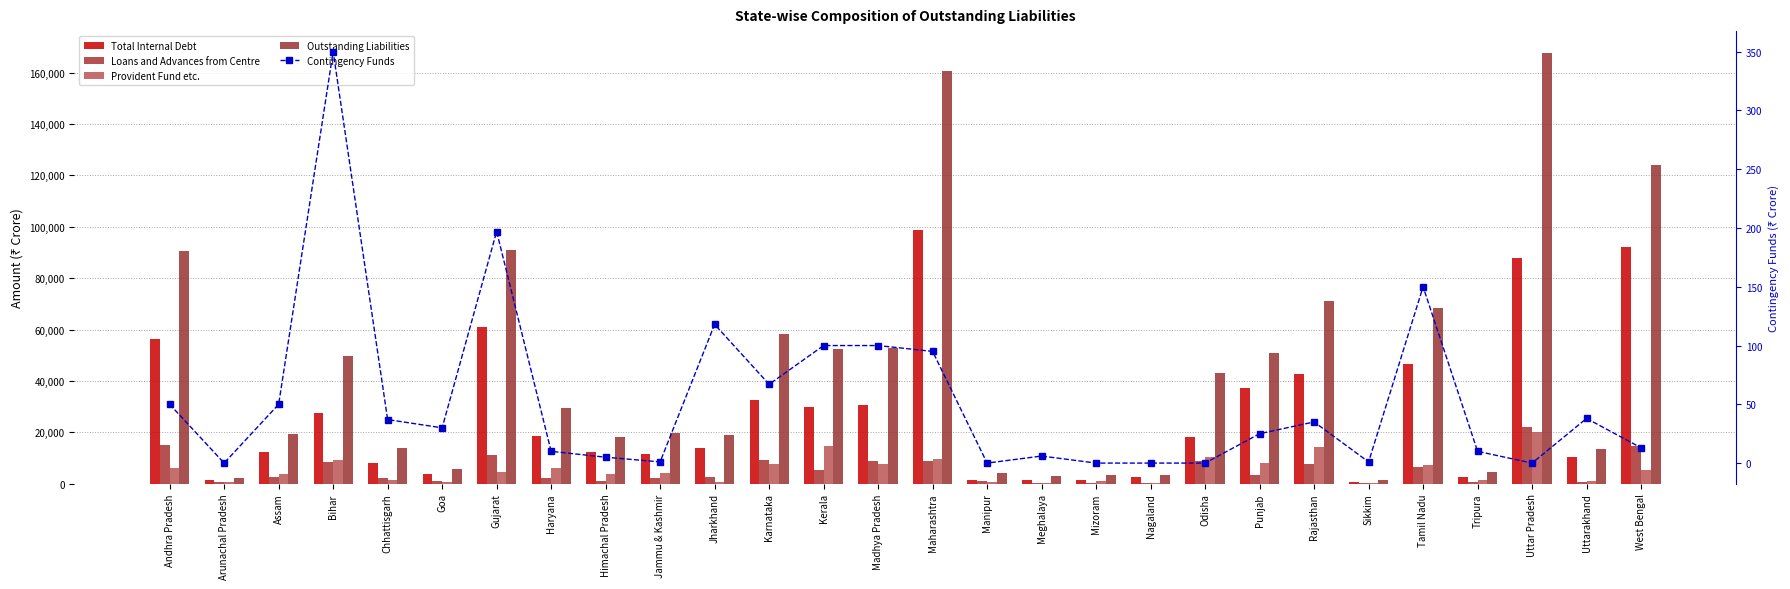

What is the difference between the Total Internal Debt values at Meghalaya and Tripura?

950